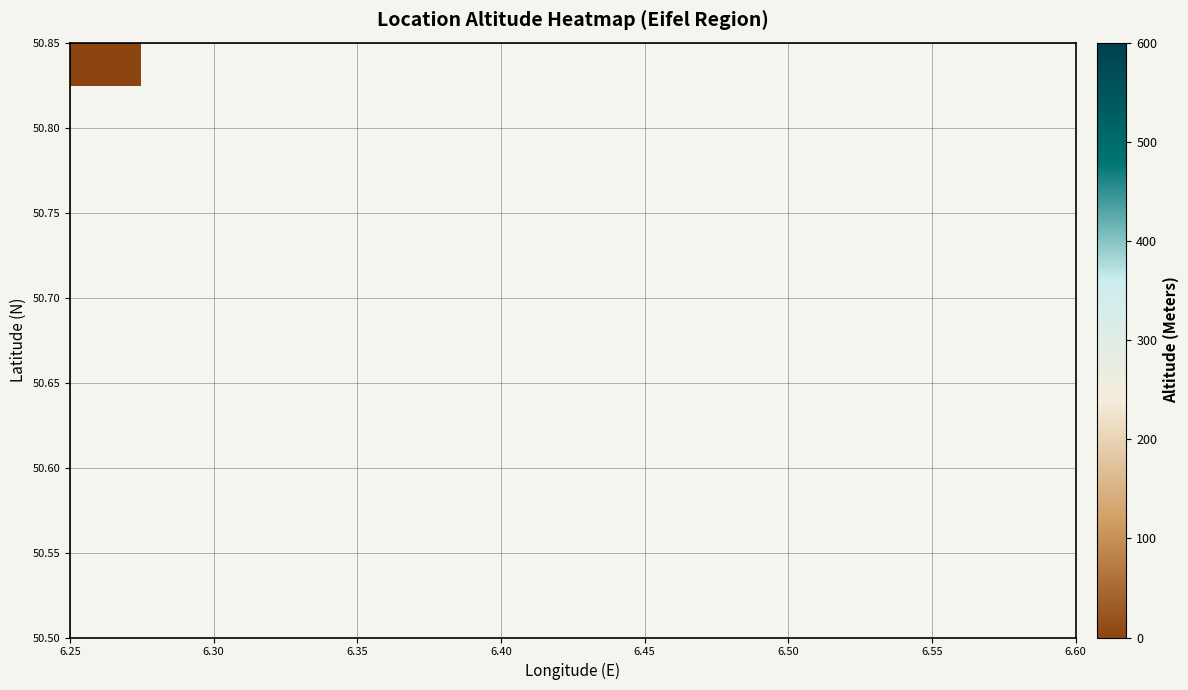

How many data points does each series have?

7